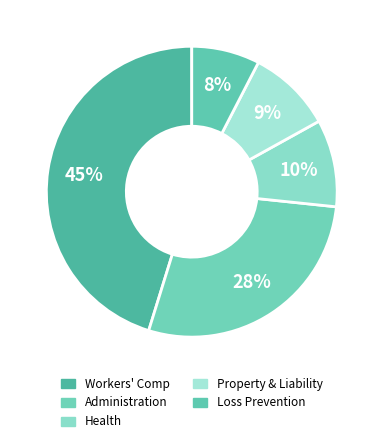

Does Health account for over 50% of the chart?

No